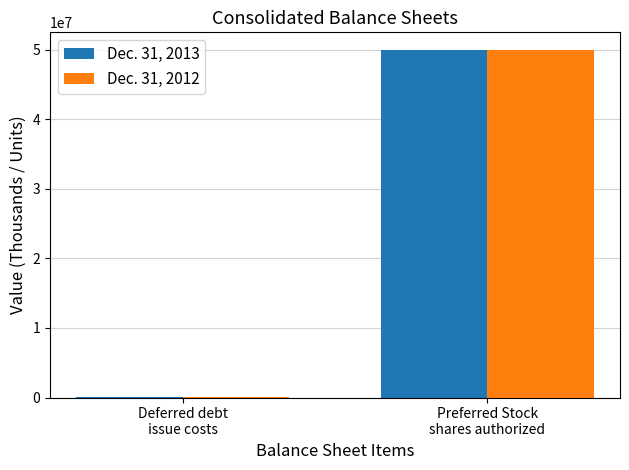

Count the Dec. 31, 2013 values in the range 51578 to 50000000.

2